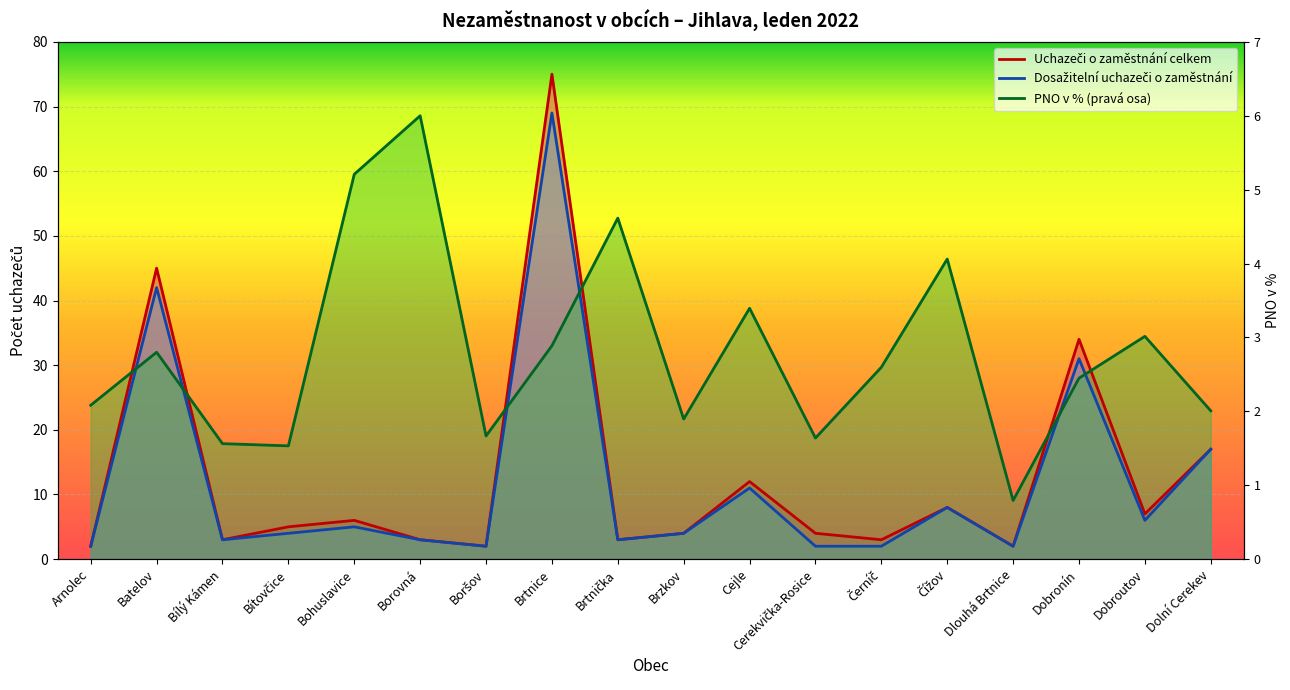

What is the label of the 14th point from the right?

Bohuslavice